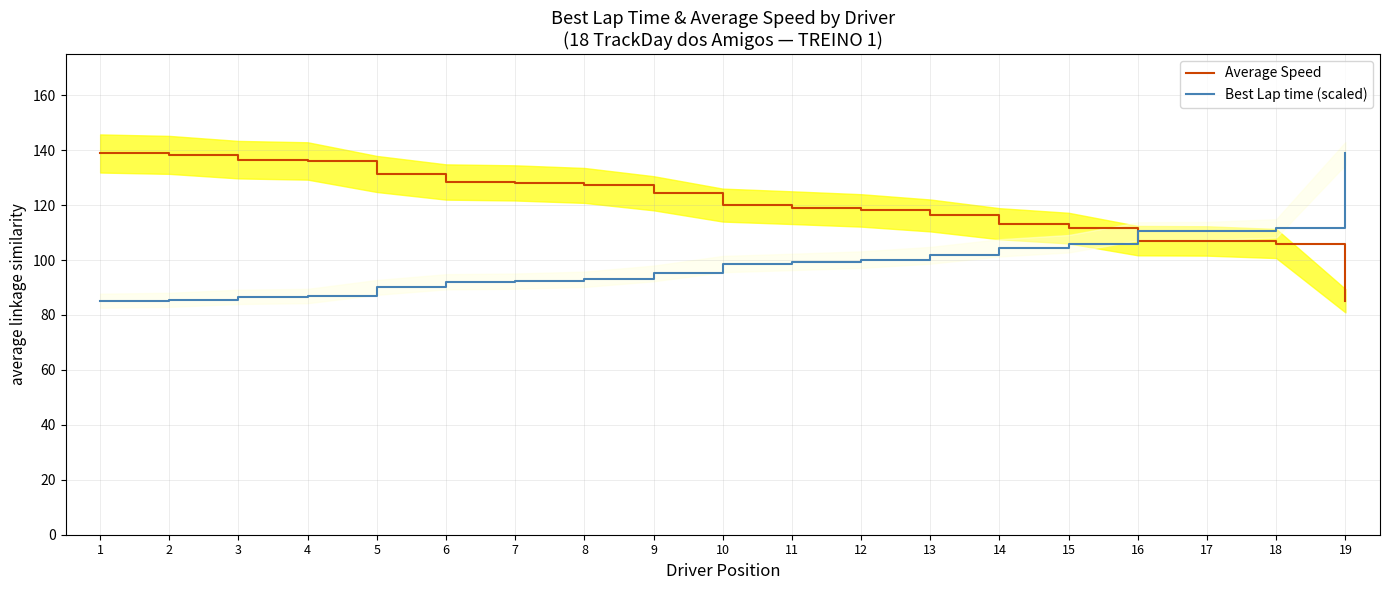

Between which two adjacent categories do Average Speed and Best Lap time (scaled) first intersect?

15 and 16